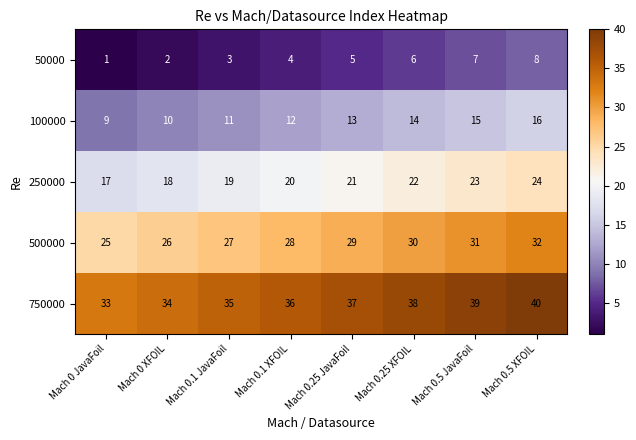

The 500000 series shows 28 at Mach 0.1 XFOIL. True or false?

True